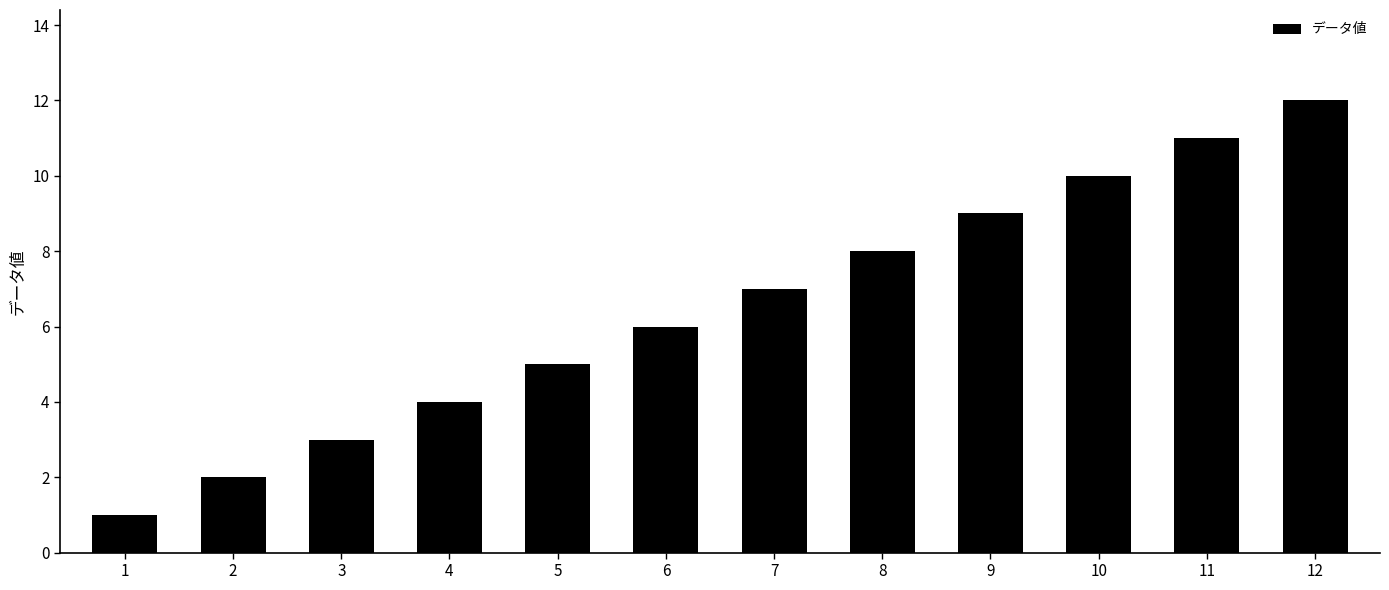

How many bars are there in total?

12